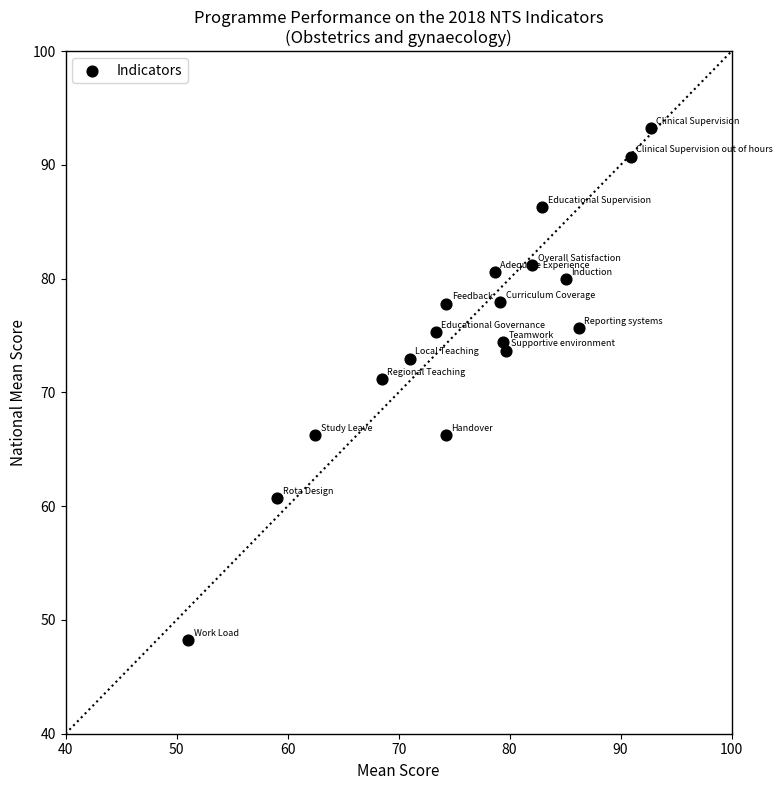

What is the range of X values (max minus min)?

41.7